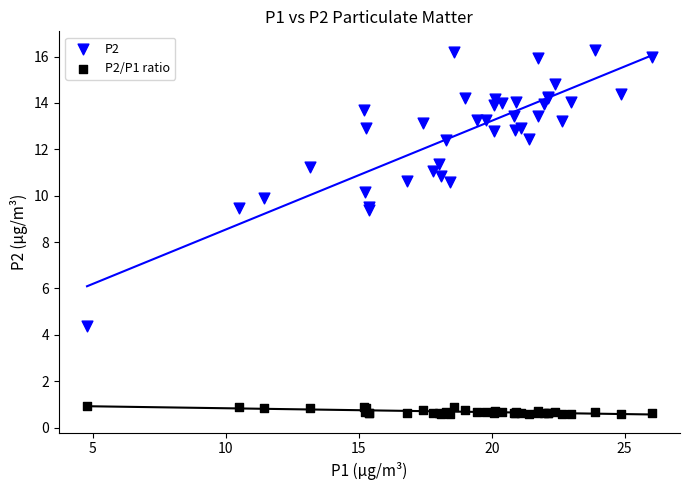

Which series has the largest Y range (max minus min)?

P2